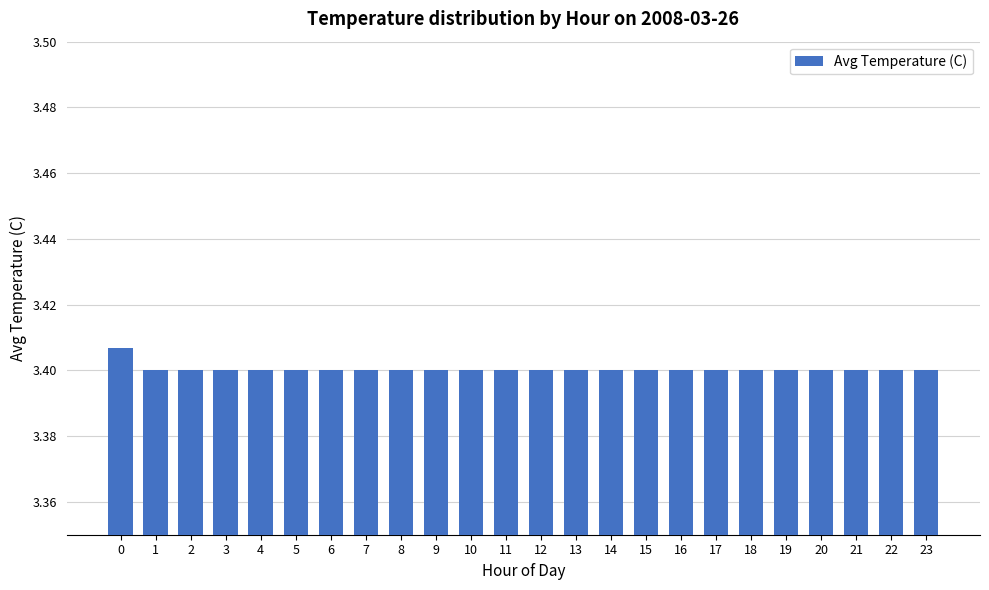

What is the sum of all values?

81.6